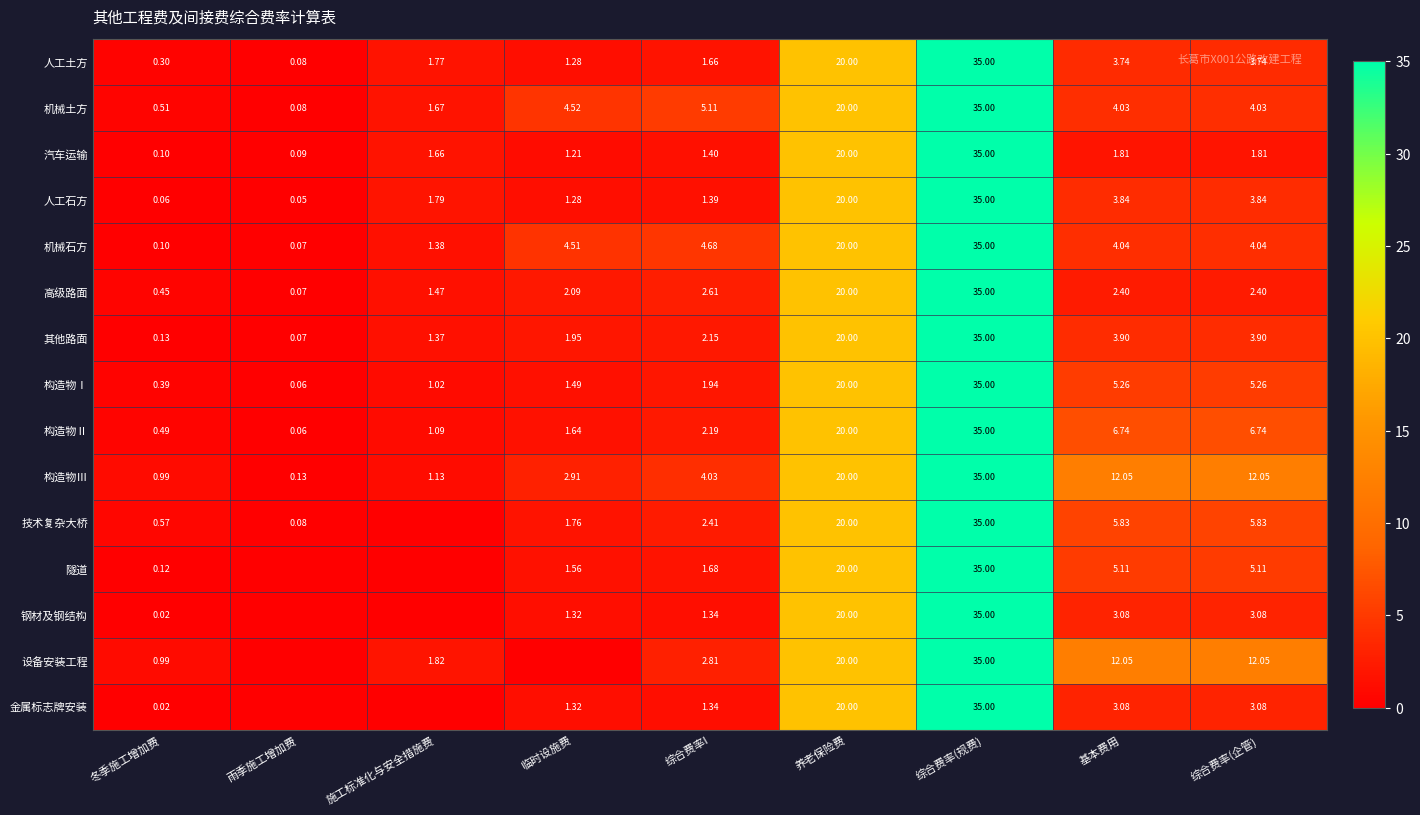

Is the value of 隧道 at 综合费率(企管) greater than the value of 构造物Ⅲ at 综合费率(企管)?

No